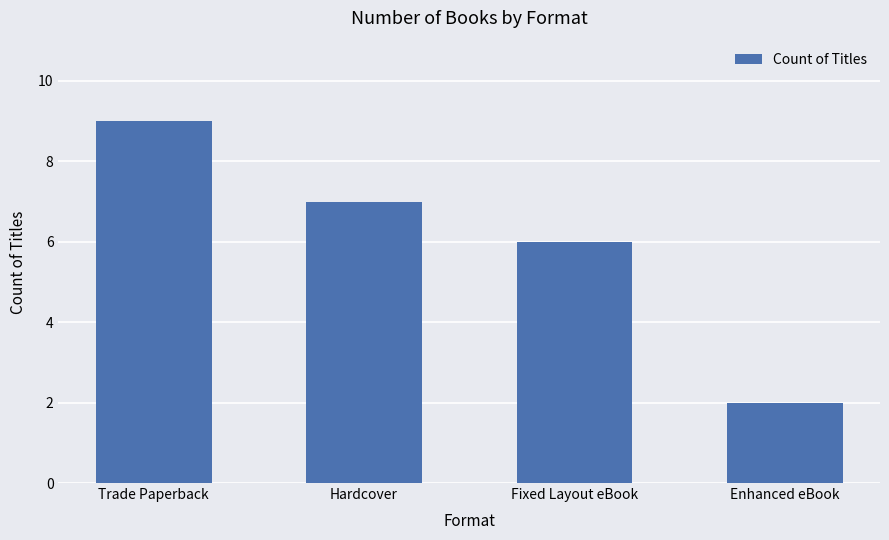

List the labels in order of value, largest first.

Trade Paperback, Hardcover, Fixed Layout eBook, Enhanced eBook